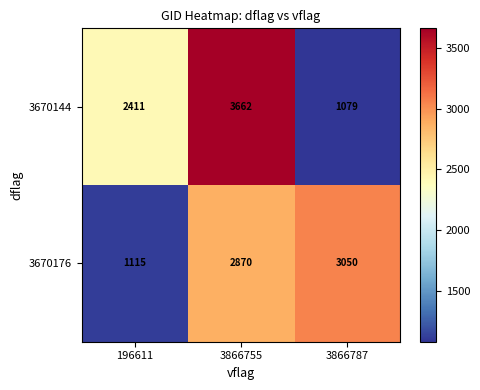

At 3866787, list the series in order from largest to smallest.

3670176, 3670144